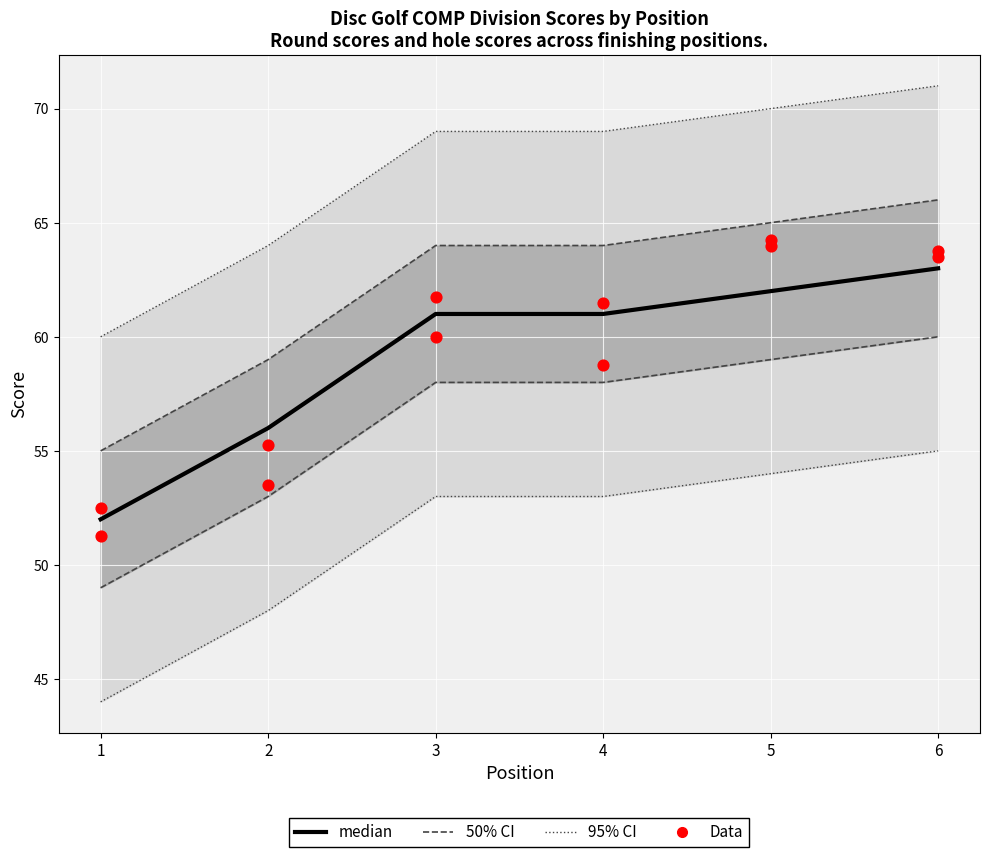

Which series contains the highest Y value?

95% CI